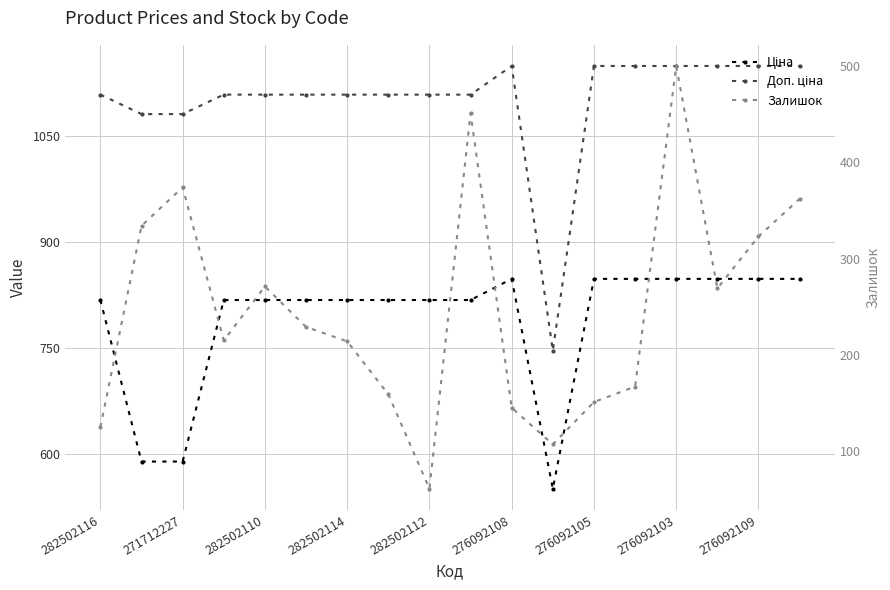

What is the average value of the Ціна series?

789.9